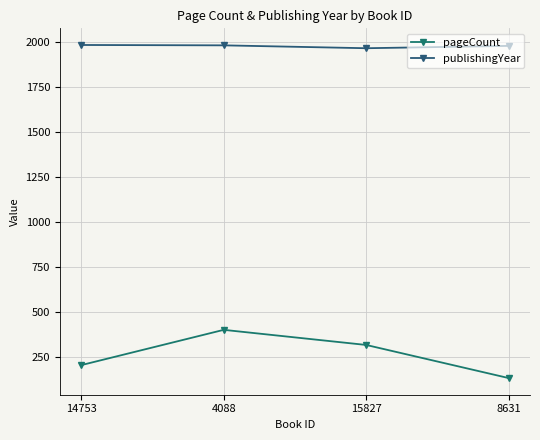

At which label does pageCount first exceed 316?

4088